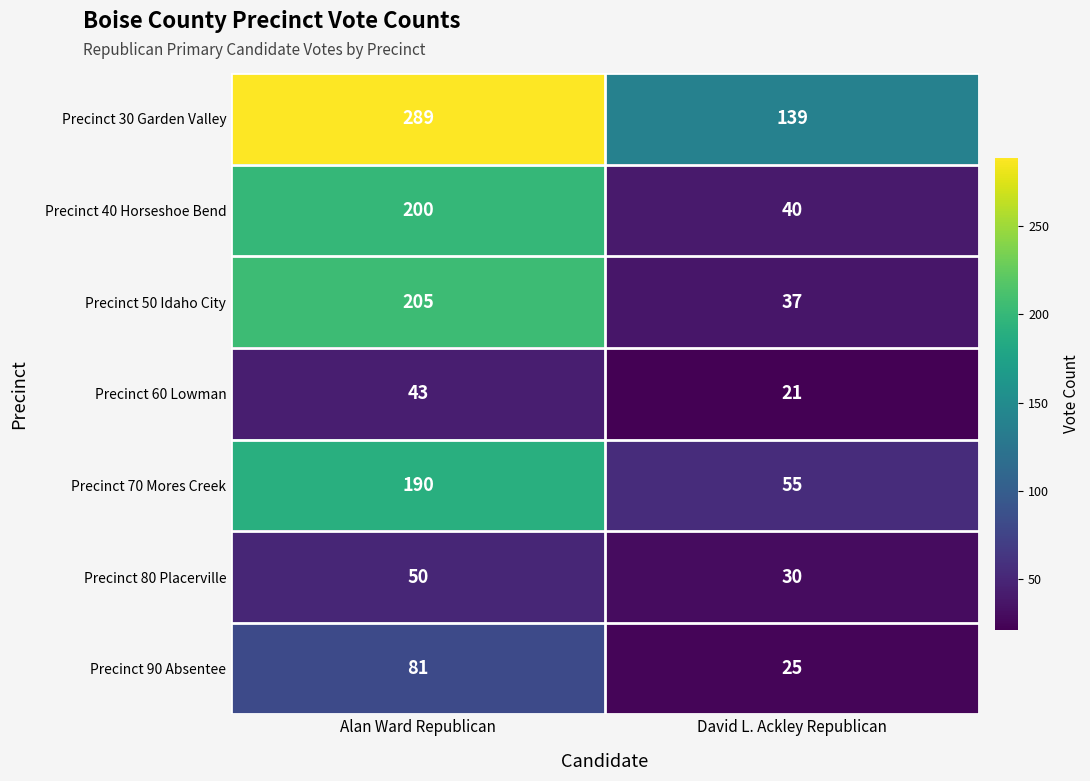

Which category has the lowest value across all series?

David L. Ackley Republican